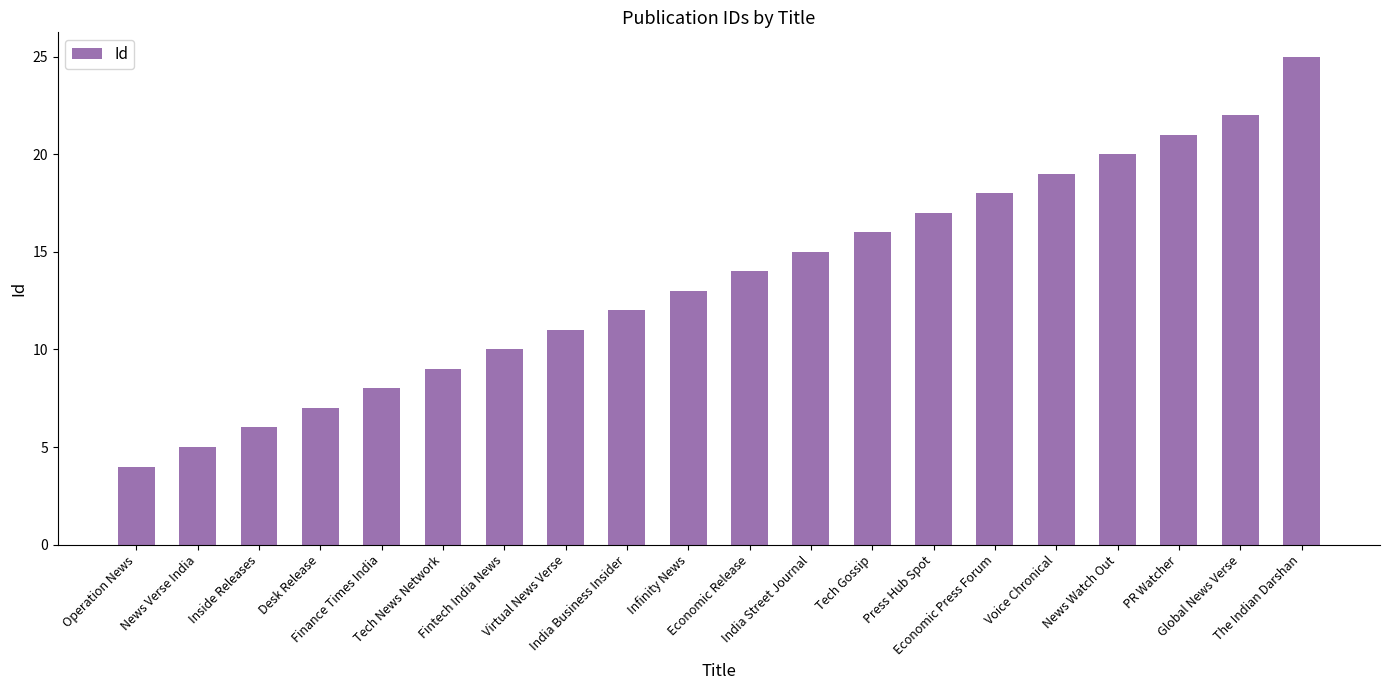

List the labels in order of value, smallest first.

Operation News, News Verse India, Inside Releases, Desk Release, Finance Times India, Tech News Network, Fintech India News, Virtual News Verse, India Business Insider, Infinity News, Economic Release, India Street Journal, Tech Gossip, Press Hub Spot, Economic Press Forum, Voice Chronical, News Watch Out, PR Watcher, Global News Verse, The Indian Darshan